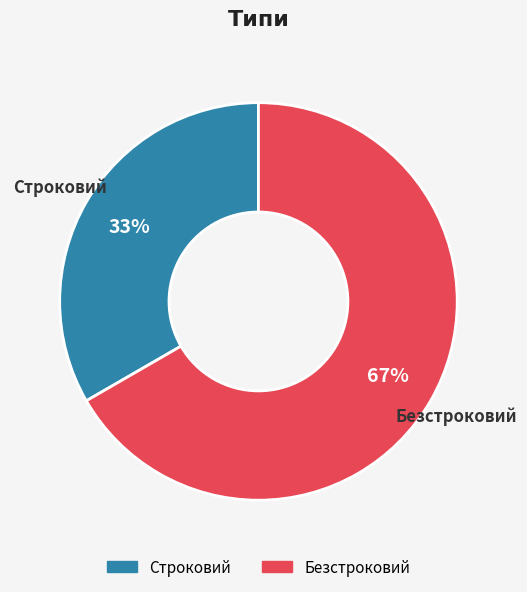

What is the majority slice?

Безстроковий